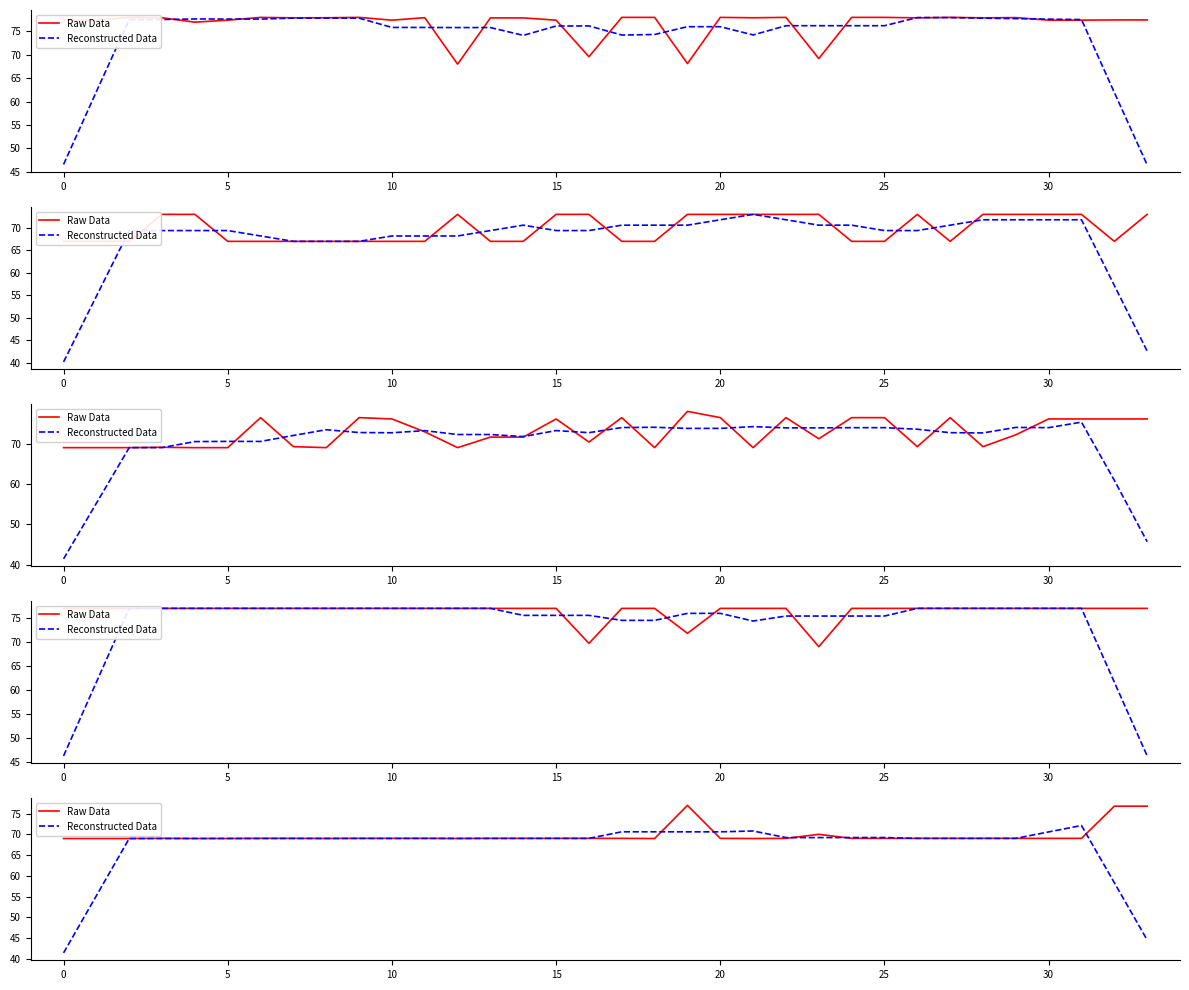

How many intersections are there between Reconstructed Data and Raw Data?

14